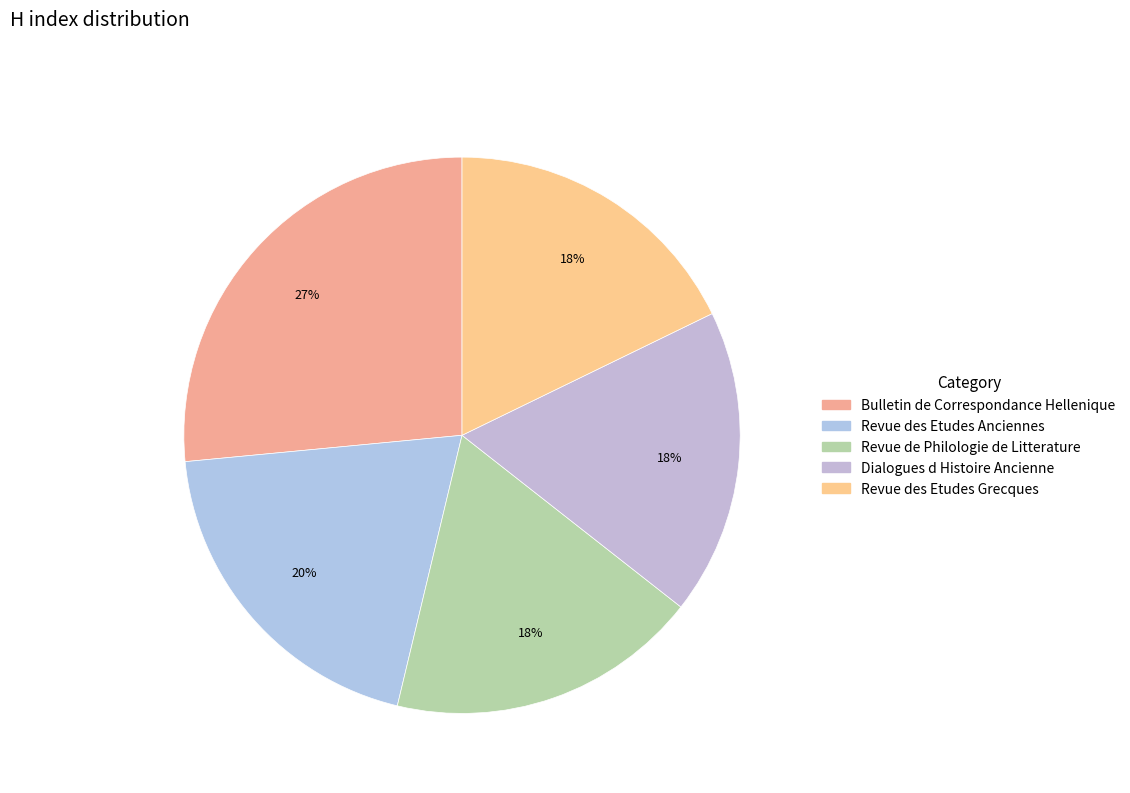

Count the number of slices in the pie.

5